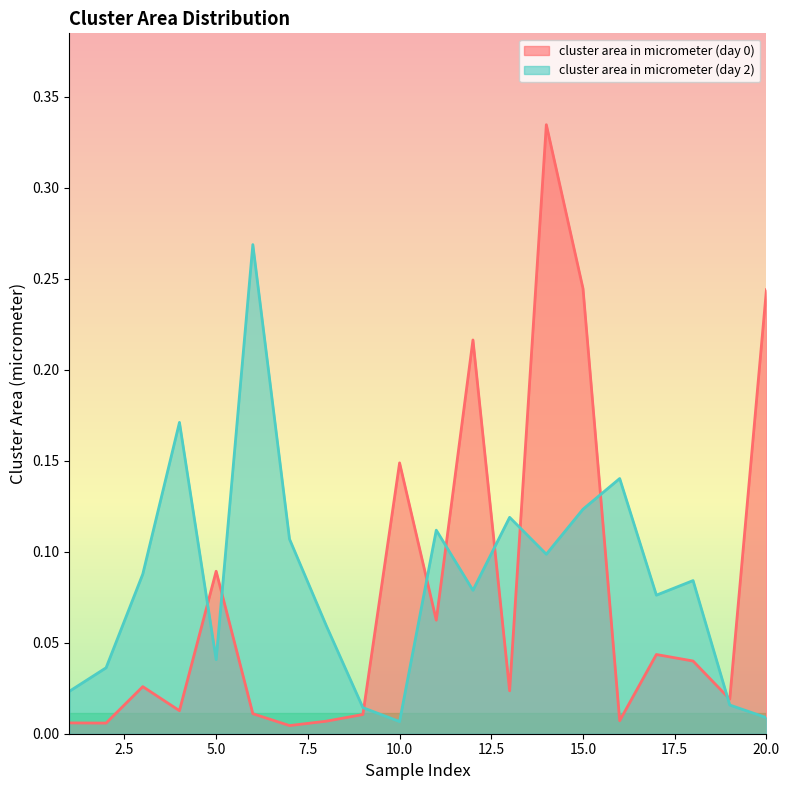

Which series has the largest total across all categories?

cluster area in micrometer (day 2)